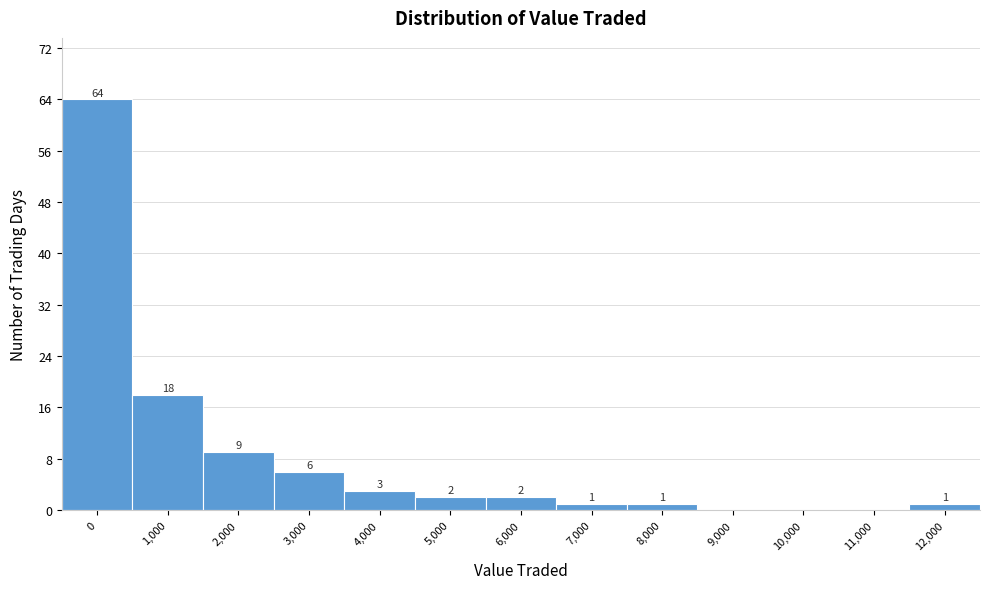

Reading left to right, what are all the values shown in this chart?

0=64	1,000=18	2,000=9	3,000=6	4,000=3	5,000=2	6,000=2	7,000=1	8,000=1	9,000=0	10,000=0	11,000=0	12,000=1